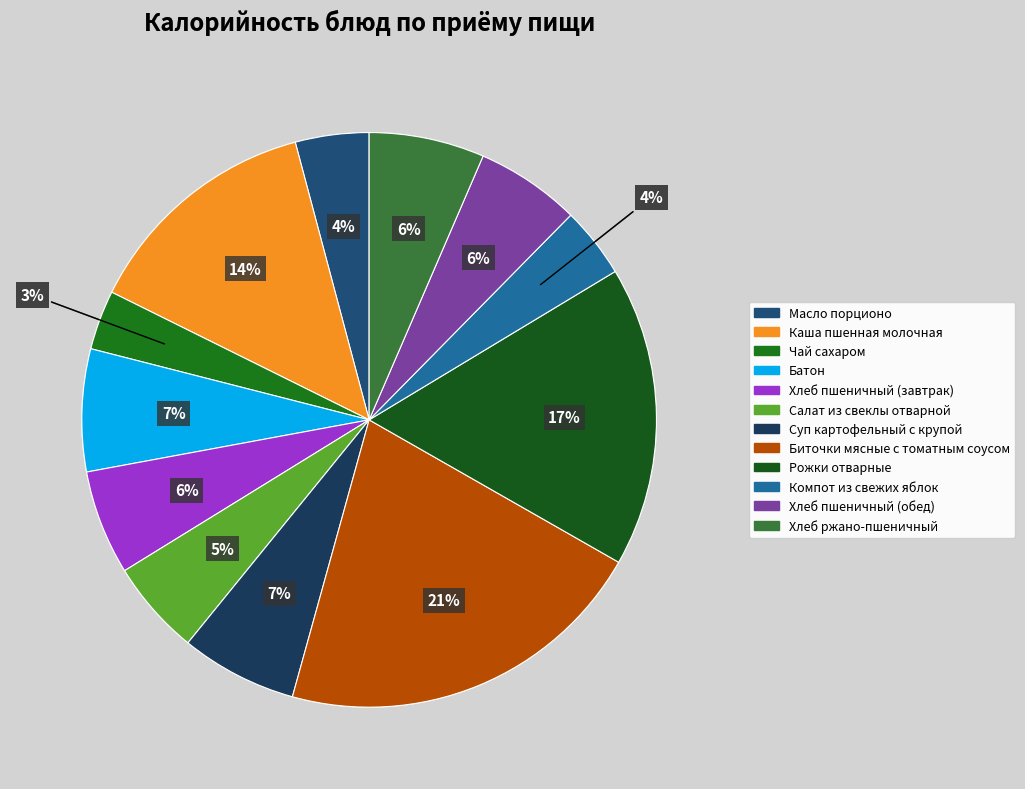

How many segments does this pie chart have?

12